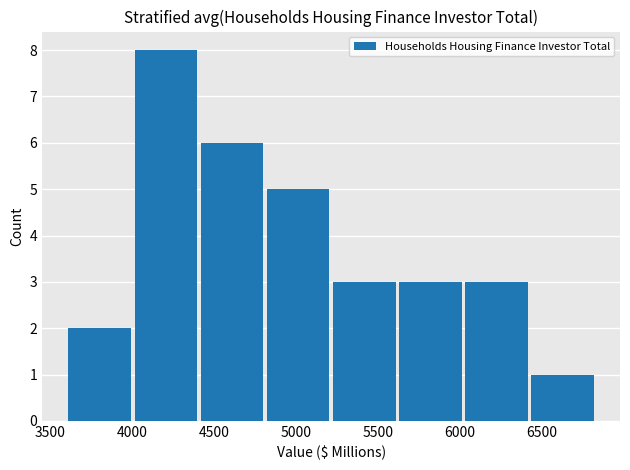

Reading left to right, transcribe this chart: for each bar, give the range it covers on the x-axis and its height. Neither the bar edges nor the heights are printed on the chart, so give them approximately, as read against the axes.

3600 to 4000: 2
4000 to 4400: 8
4400 to 4800: 6
4800 to 5200: 5
5200 to 5600: 3
5600 to 6000: 3
6000 to 6400: 3
6400 to 6850: 1